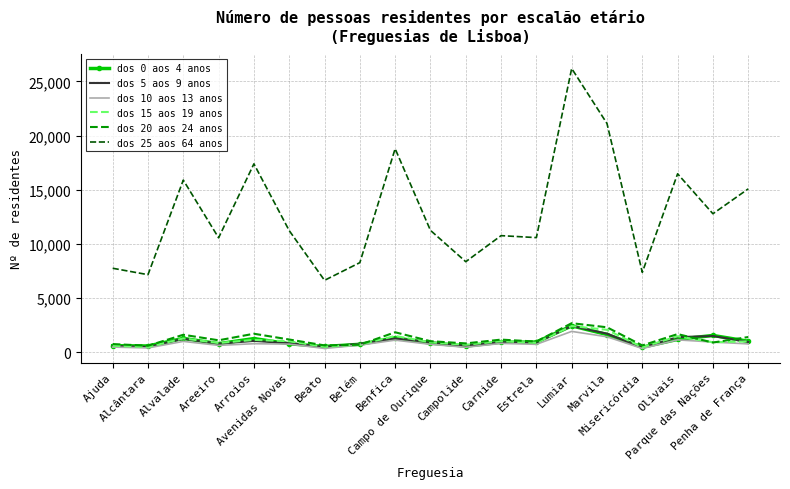

Is the value of dos 5 aos 9 anos at Areeiro greater than the value of dos 0 aos 4 anos at Alvalade?

No